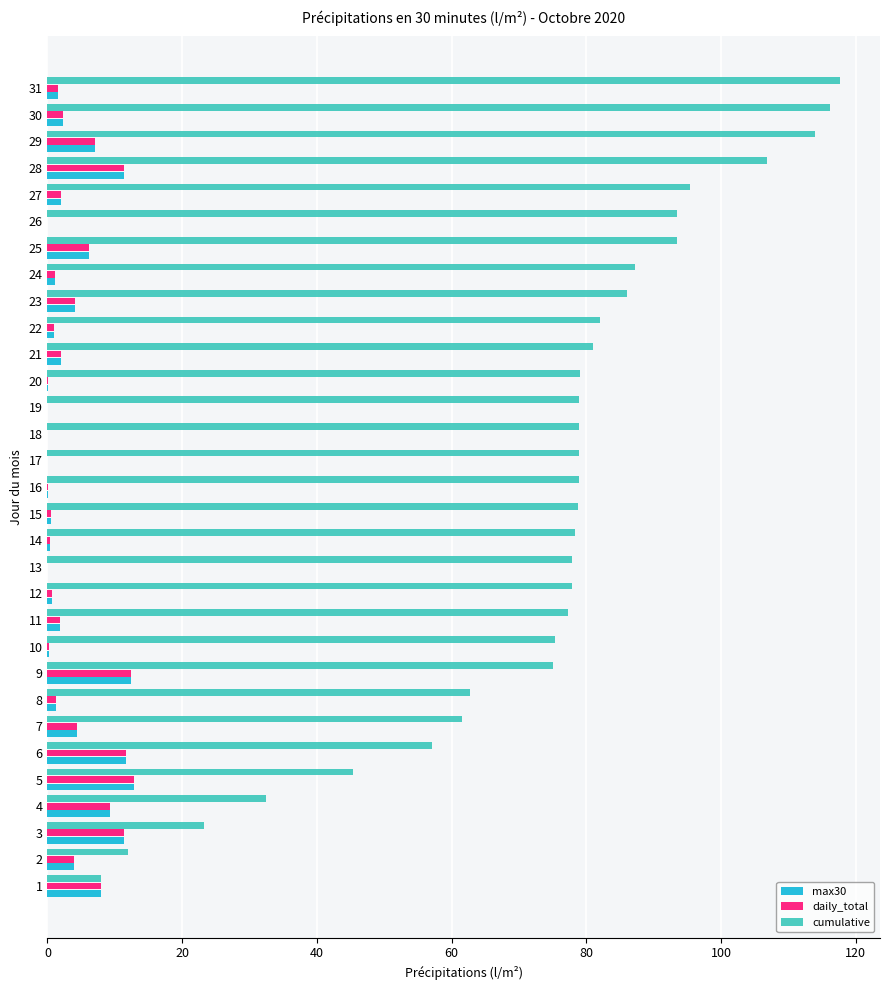

What are all the series names shown in the legend?

max30, daily_total, cumulative